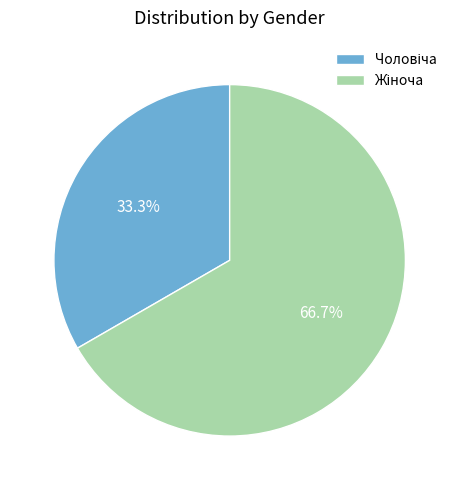

How many slices are in this pie chart?

2